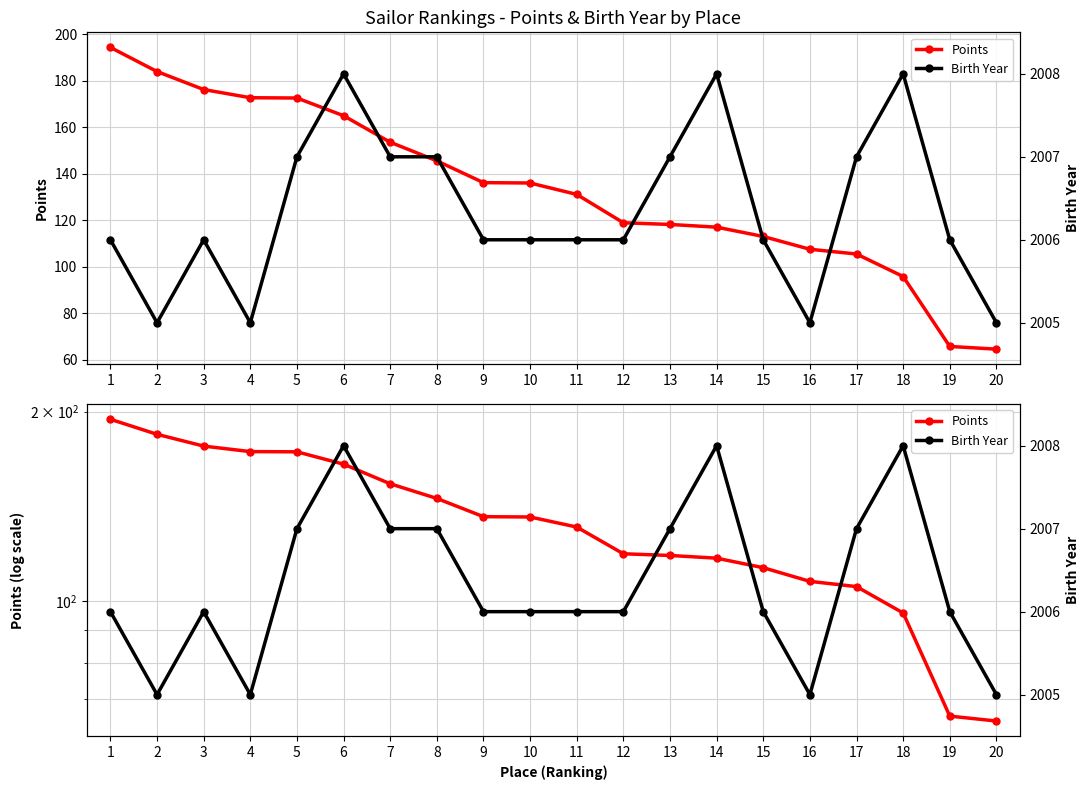

What is the difference between the Points values at 13 and 19?

52.5